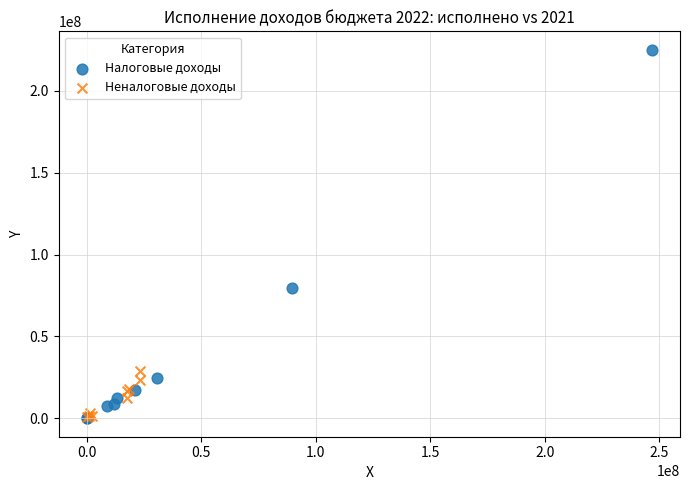

What are all the series names shown in the legend?

Налоговые доходы, Неналоговые доходы